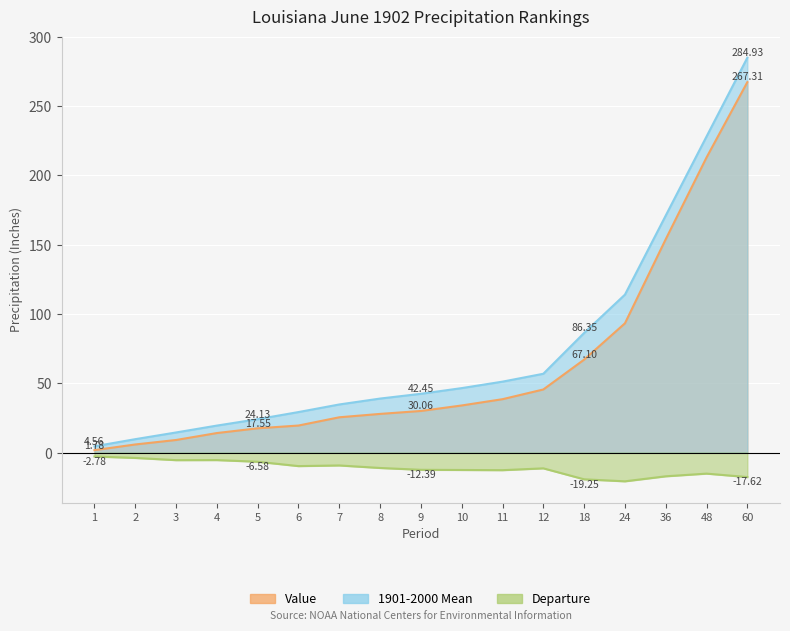

What is the value of the Departure point at the 11th from the left?

-12.7